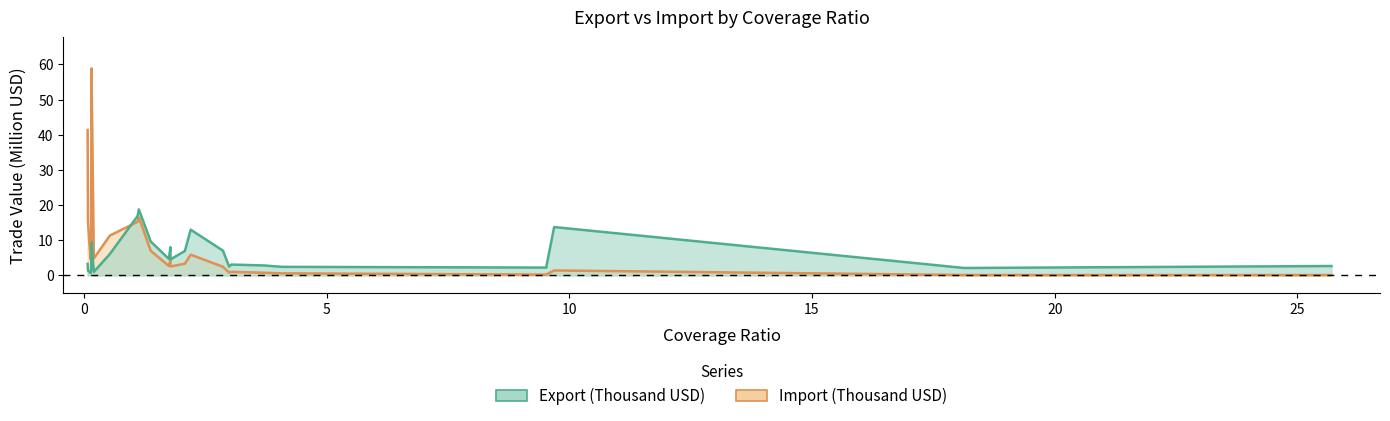

What are all the series names shown in the legend?

export, import